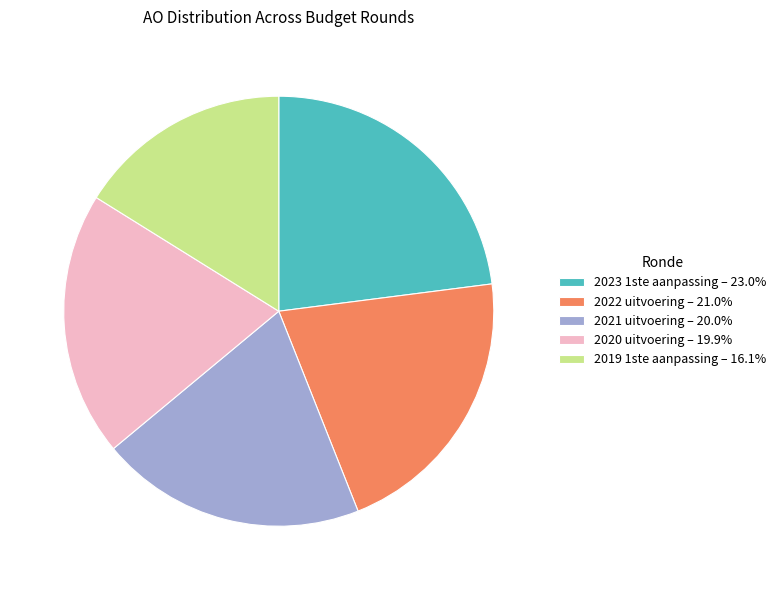

Approximately how many times larger is the value at 2021 uitvoering – 20.0% compared to 2023 1ste aanpassing – 23.0%?

0.9